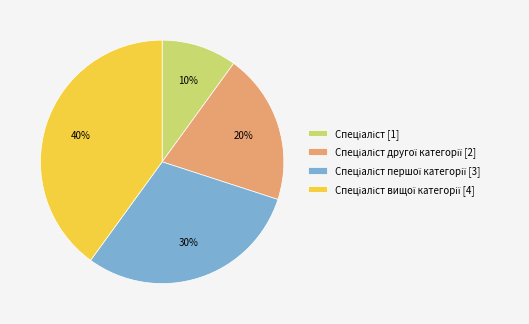

To the nearest percent, what is the difference between the largest and smallest slice percentages?

30%